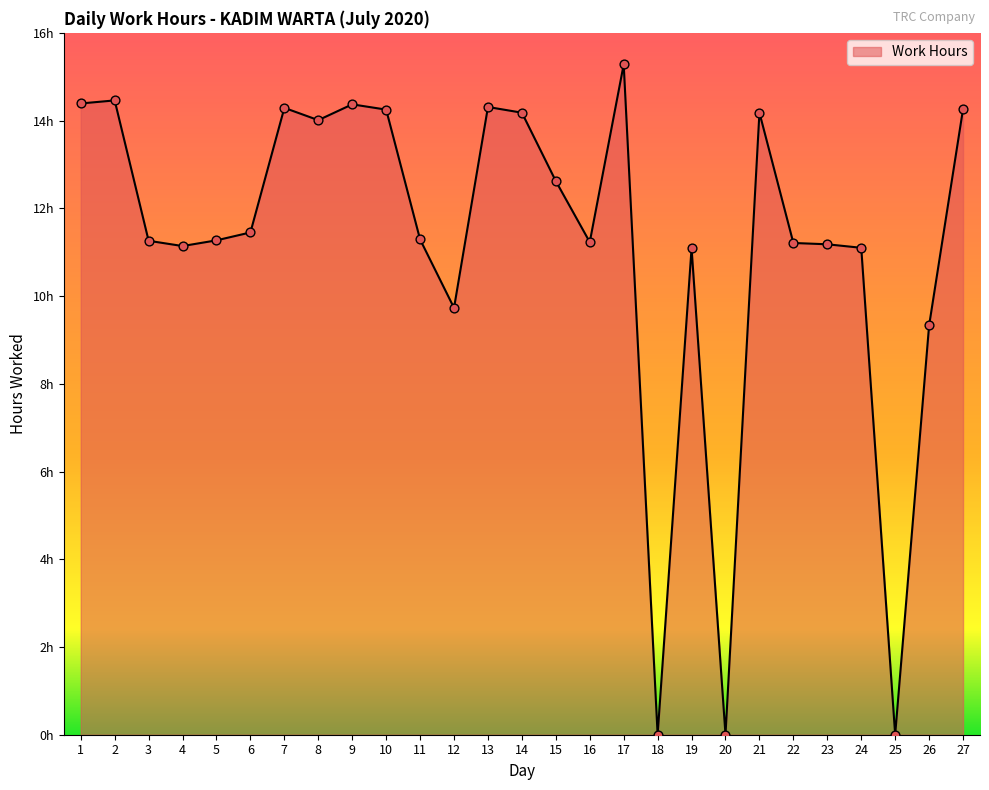

What is the change in value from 3 to 24?

-0.2